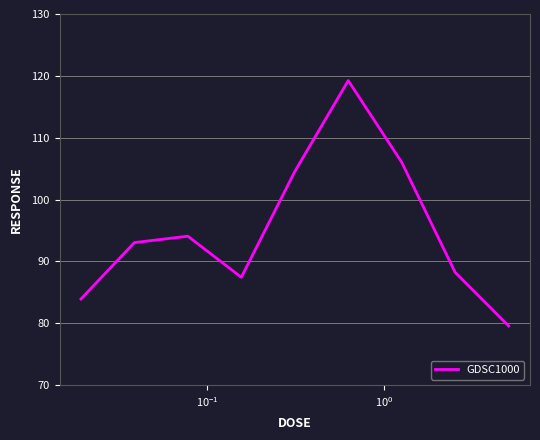

How many distinct data groups are displayed?

1